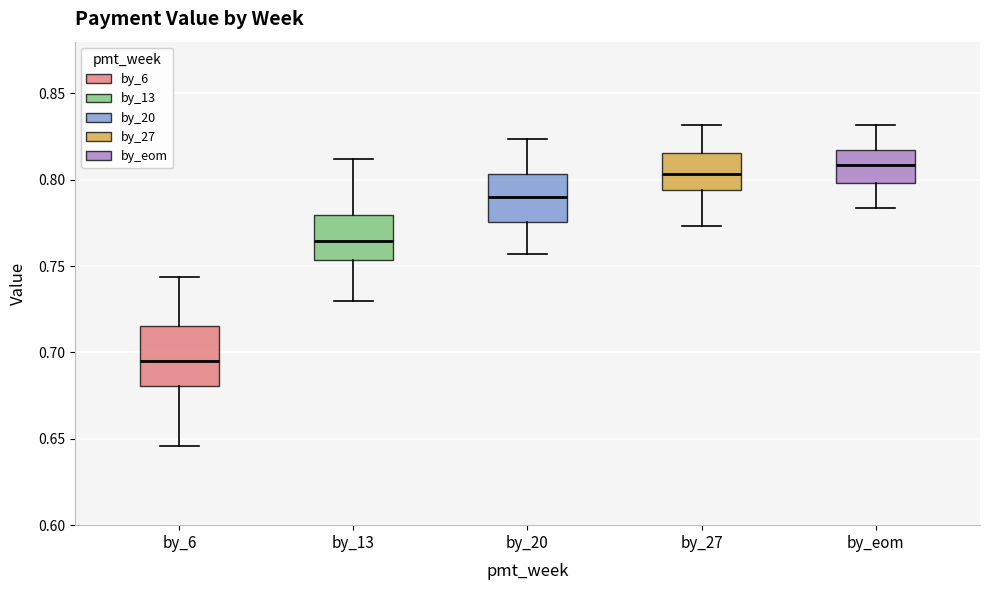

Which box's median line is the lowest?

by_6